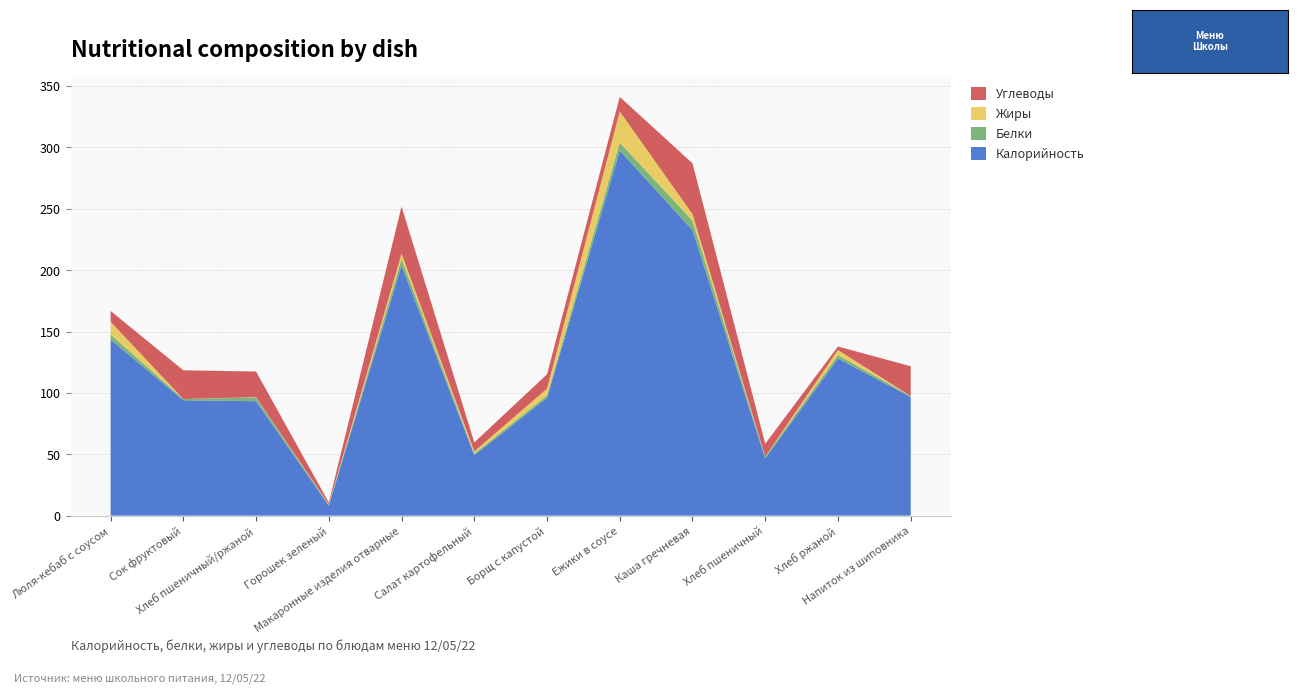

Reading left to right, extract all data points from this chart.

Калорийность: Люля-кебаб с соусом=143.3	Сок фруктовый=94.0	Хлеб пшеничный/ржаной=93.2	Горошек зеленый=8.2	Макаронные изделия отварные=203.8	Салат картофельный=49.2	Борщ с капустой=96.1	Ежики в соусе=297.4	Каша гречневая=232.6	Хлеб пшеничный=46.6	Хлеб ржаной=128.0	Напиток из шиповника=96.7
Белки: Люля-кебаб с соусом=4.3	Сок фруктовый=1.0	Хлеб пшеничный/ржаной=3.0	Горошек зеленый=0.6	Макаронные изделия отварные=5.4	Салат картофельный=1.3	Борщ с капустой=1.8	Ежики в соусе=6.5	Каша гречневая=7.7	Хлеб пшеничный=1.5	Хлеб ржаной=2.8	Напиток из шиповника=0.7
Жиры: Люля-кебаб с соусом=10.3	Сок фруктовый=0.0	Хлеб пшеничный/ржаной=0.2	Горошек зеленый=0.4	Макаронные изделия отварные=4.3	Салат картофельный=1.8	Борщ с капустой=5.5	Ежики в соусе=25.3	Каша гречневая=5.4	Хлеб пшеничный=0.0	Хлеб ржаной=4.1	Напиток из шиповника=0.0
Углеводы: Люля-кебаб с соусом=8.8	Сок фруктовый=23.4	Хлеб пшеничный/ржаной=20.9	Горошек зеленый=1.4	Макаронные изделия отварные=38.3	Салат картофельный=7.3	Борщ с капустой=11.7	Ежики в соусе=11.9	Каша гречневая=41.3	Хлеб пшеничный=10.5	Хлеб ржаной=2.9	Напиток из шиповника=24.3